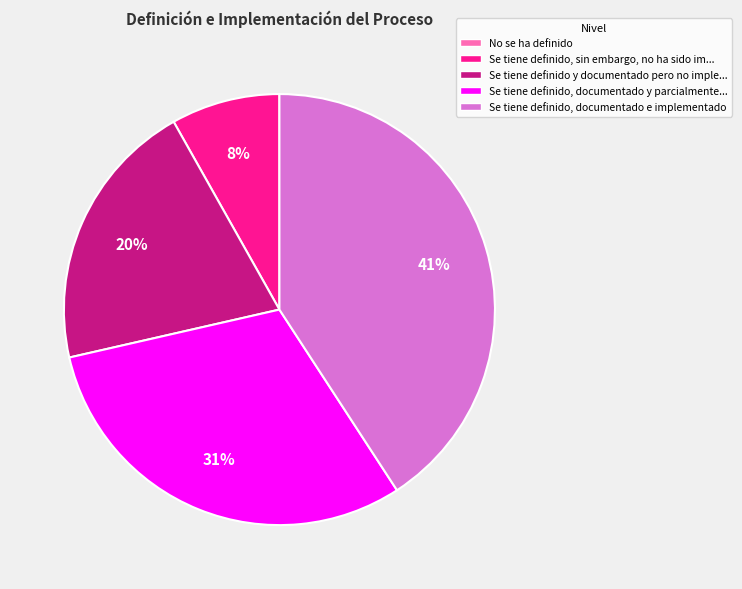

Does Se tiene definido, documentado y parcialmente... account for over 50% of the chart?

No